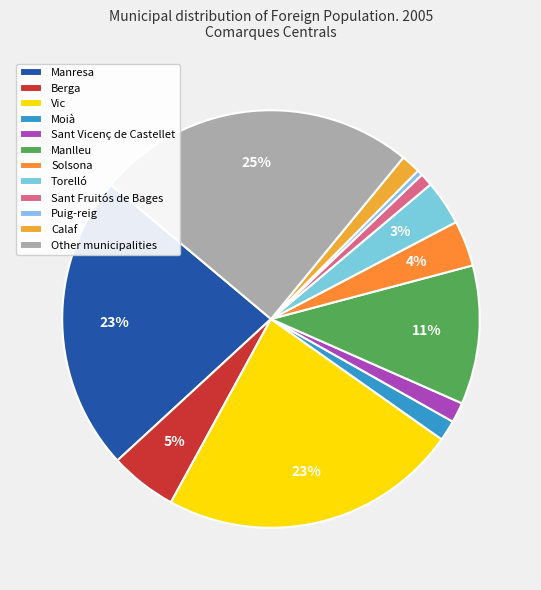

Count the number of slices in the pie.

12